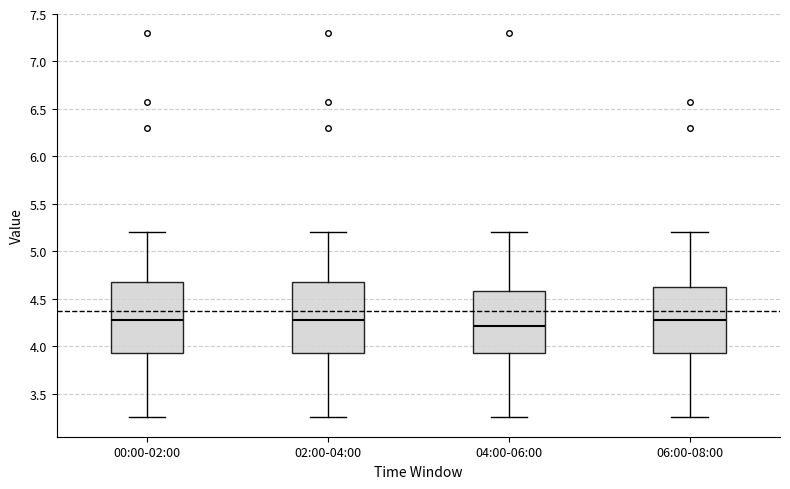

Reading left to right, transcribe this box plot: for each box, give where its median line is, the range the box spans, and where its two whiskers end, as read against the y-axis. The values are not printed on the chart, so give them approximately, as read against the axis.

00:00-02:00: median 4.30, box 3.95 to 4.70, whiskers 3.25 to 5.20
02:00-04:00: median 4.30, box 3.95 to 4.70, whiskers 3.25 to 5.20
04:00-06:00: median 4.20, box 3.95 to 4.60, whiskers 3.25 to 5.20
06:00-08:00: median 4.30, box 3.95 to 4.65, whiskers 3.25 to 5.20